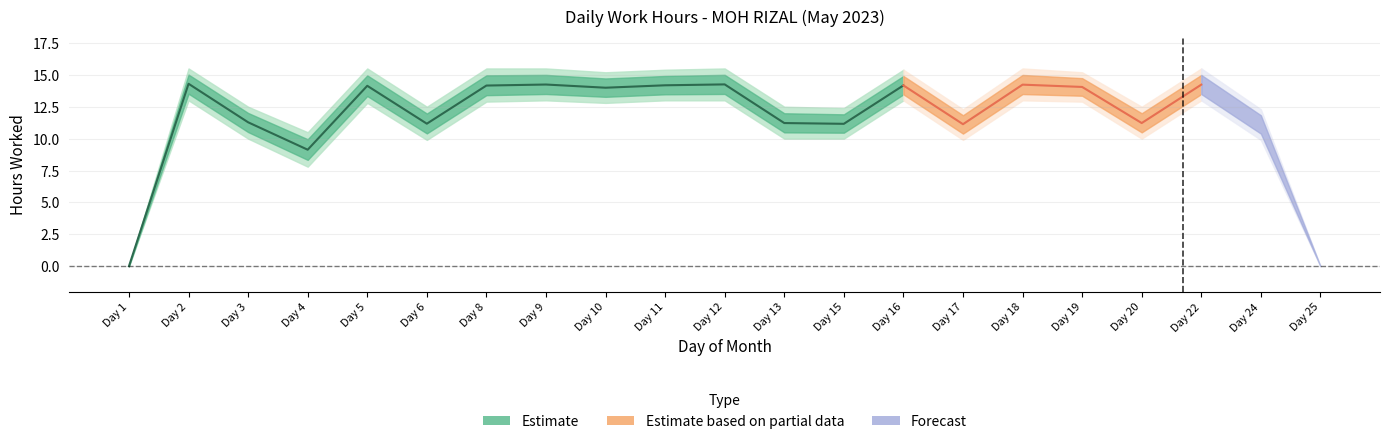

What is the sum of all values?

243.4